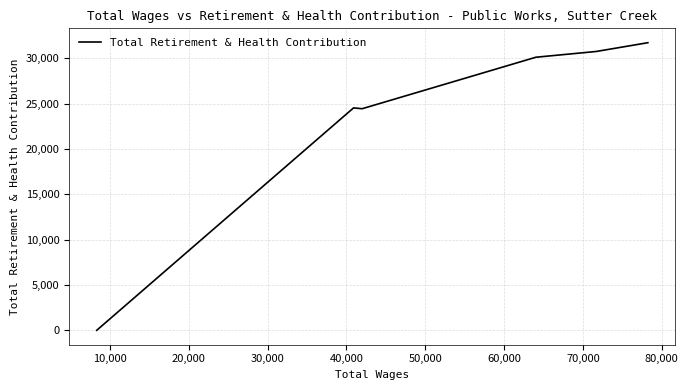

How many lines are shown in the chart?

1